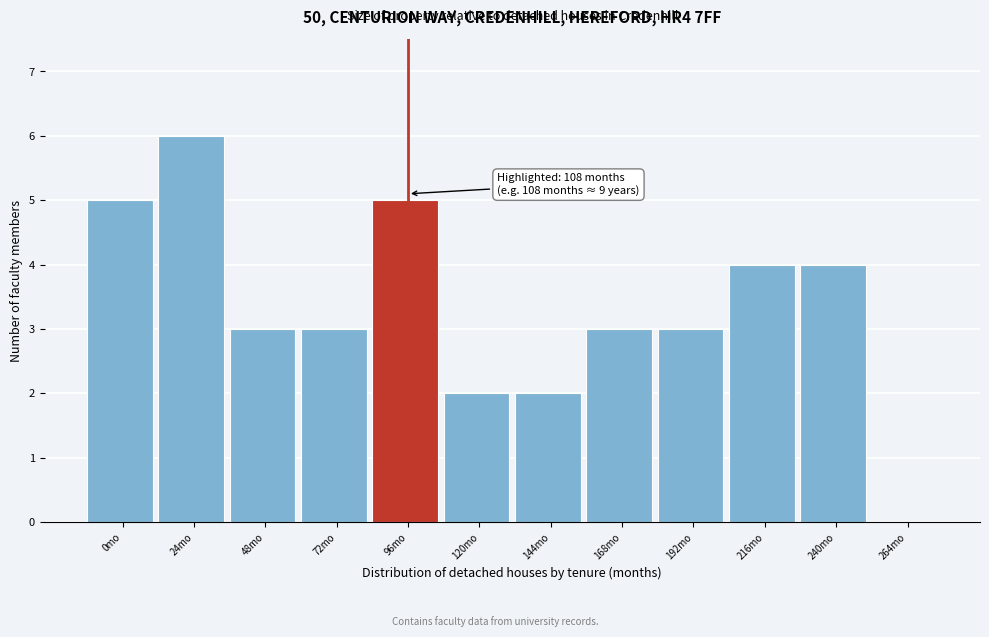

Reading left to right, transcribe all the data shown in this chart.

0mo=5	24mo=6	48mo=3	72mo=3	96mo=5	120mo=2	144mo=2	168mo=3	192mo=3	216mo=4	240mo=4	264mo=0